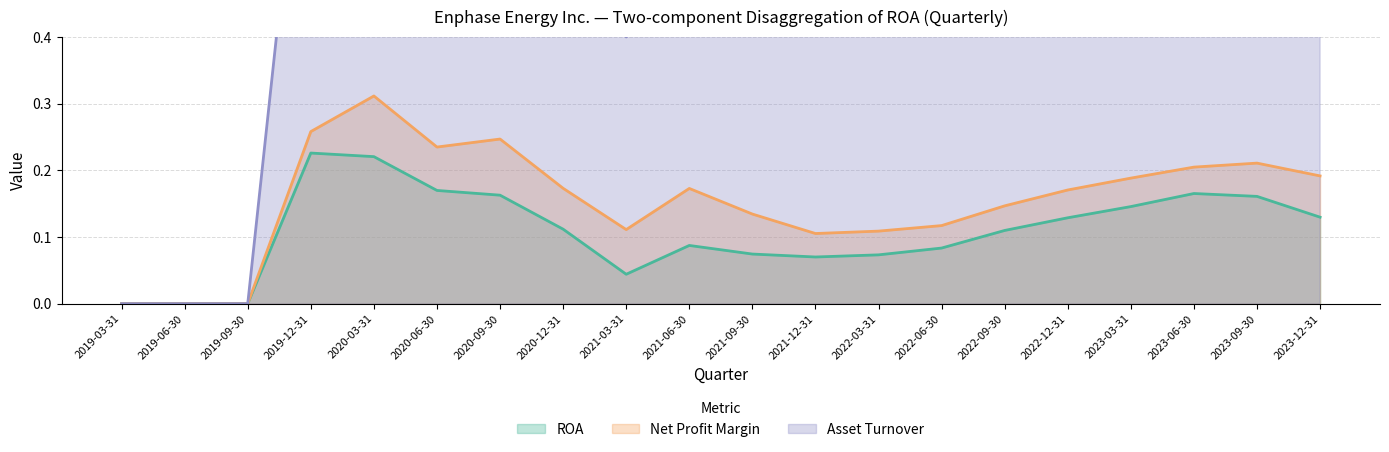

How many interior local peaks does the Asset Turnover series have?

3